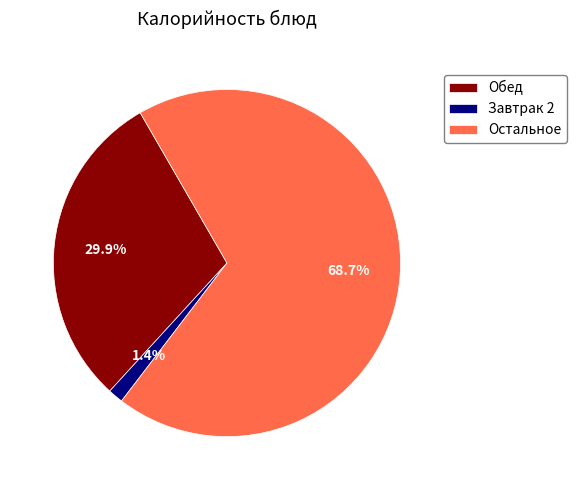

Is the sum of Остальное and Обед greater than half?

Yes